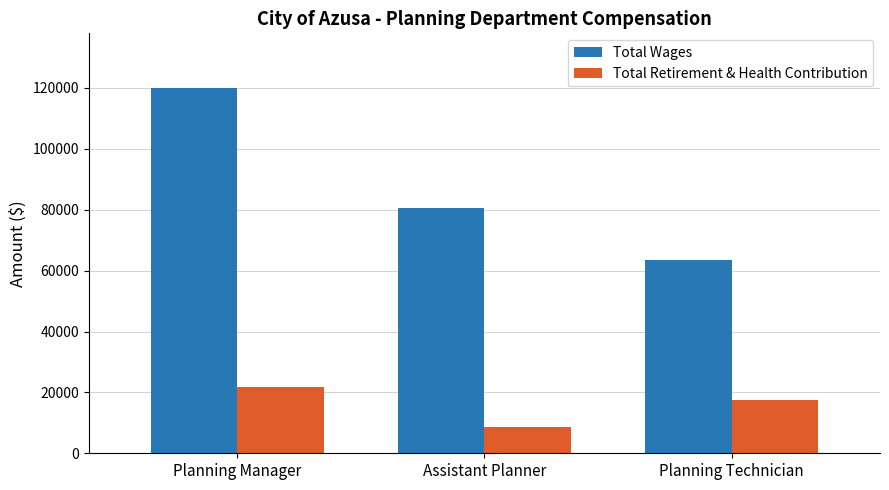

Which label corresponds to the largest value in the chart?

Planning Manager